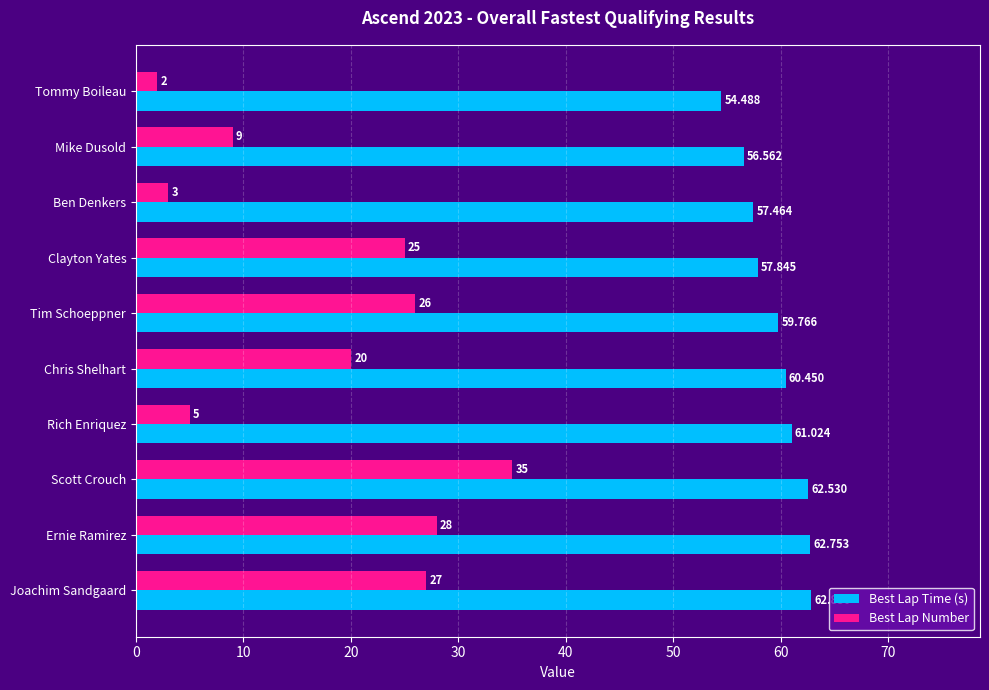

What is the difference between the maximum and minimum values in the Best Lap Number series?

33.0